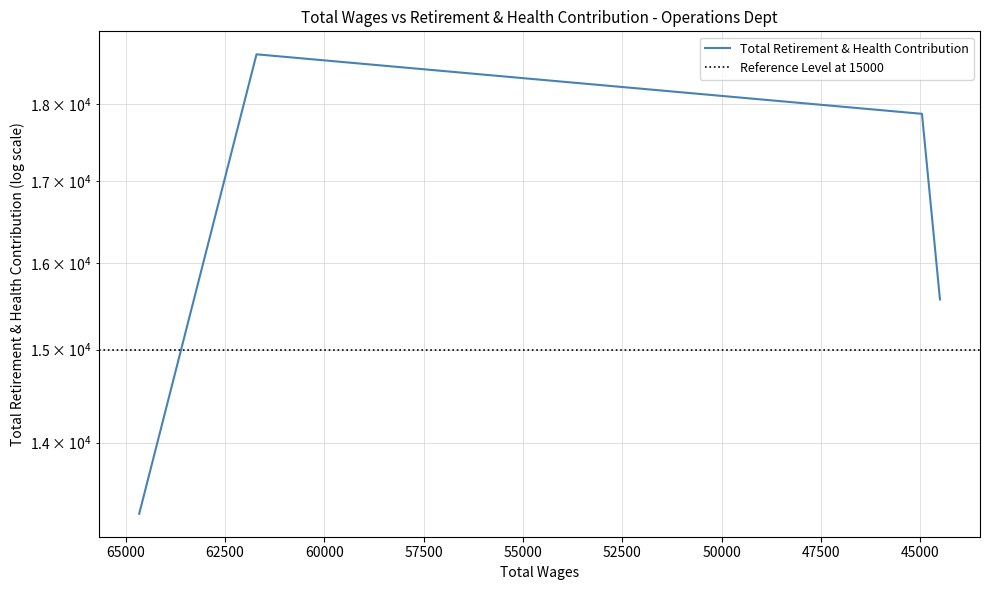

How many interior local peaks (higher than both neighbors) does the data have?

1